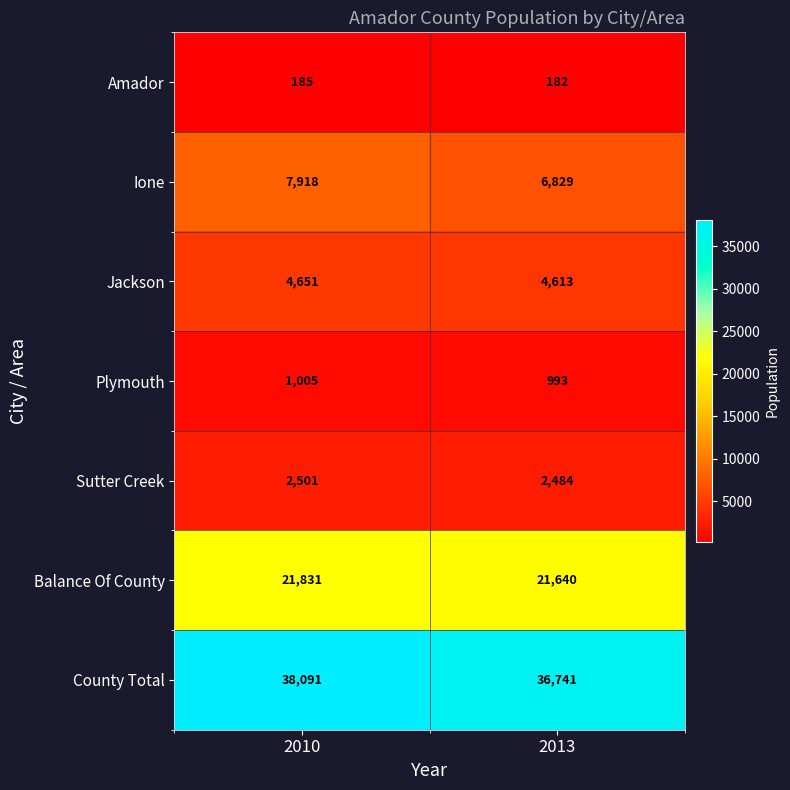

Reading left to right, extract all data points from this chart.

Amador: 2010=185	2013=182
Ione: 2010=7918	2013=6829
Jackson: 2010=4651	2013=4613
Plymouth: 2010=1005	2013=993
Sutter Creek: 2010=2501	2013=2484
Balance Of County: 2010=21831	2013=21640
County Total: 2010=38091	2013=36741